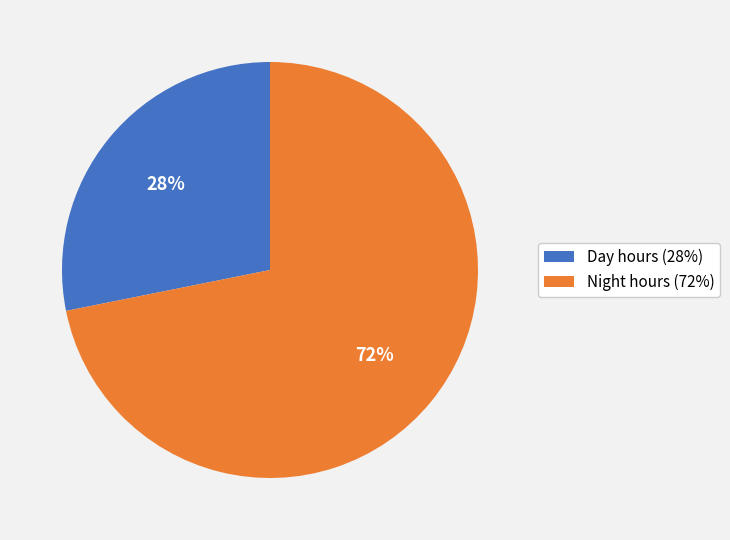

How many segments does this pie chart have?

2